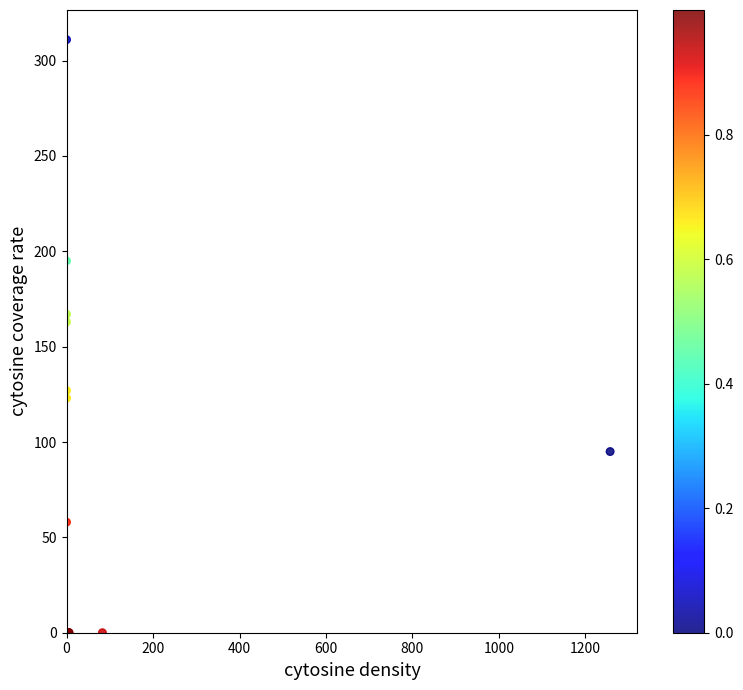

What Y value in the scatter plot is closest to 155?

163